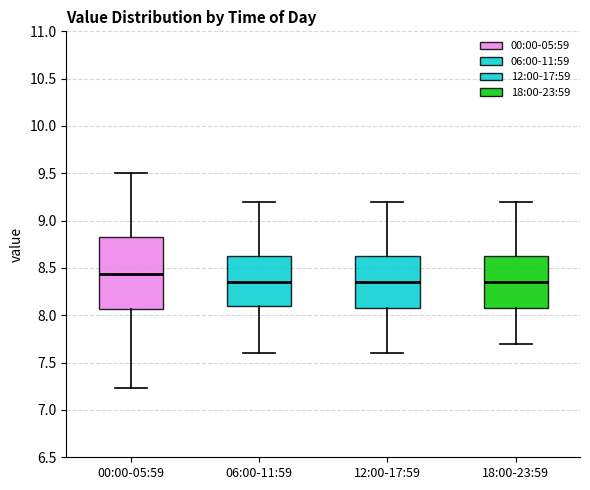

Where is the lower edge of the box for 12:00-17:59 on the y-axis? The values are not printed on the chart, so give them approximately, as read against the axis.

8.10